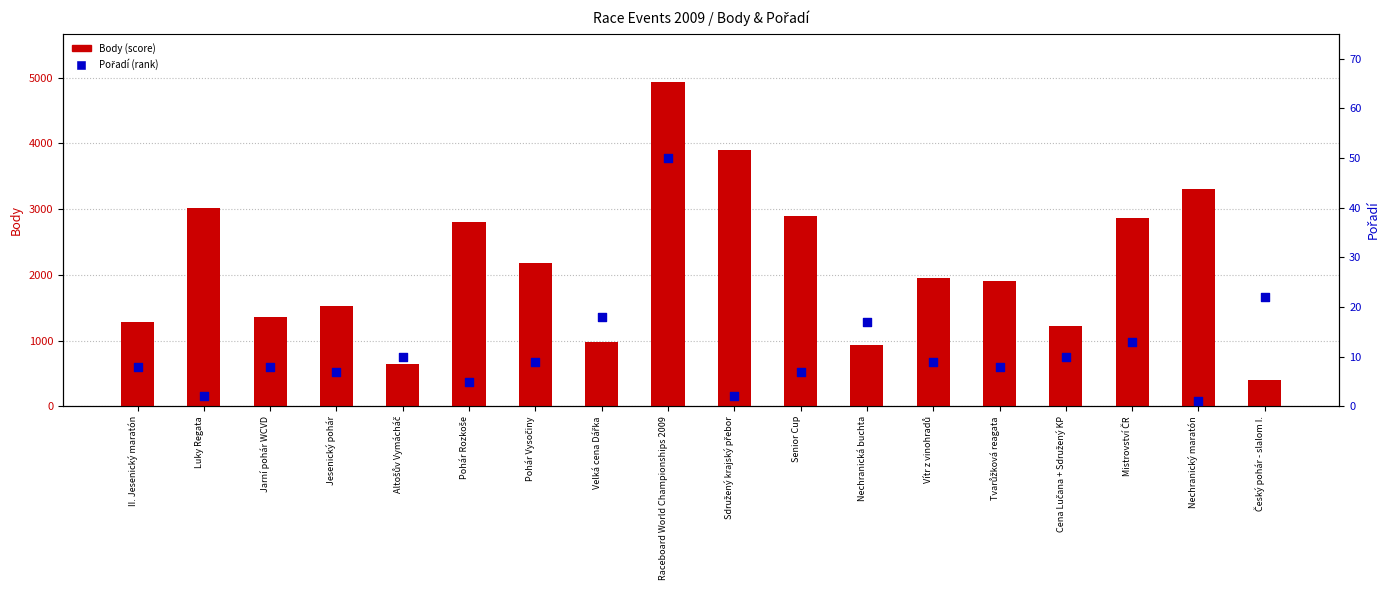

Which series has the largest total across all categories?

Body